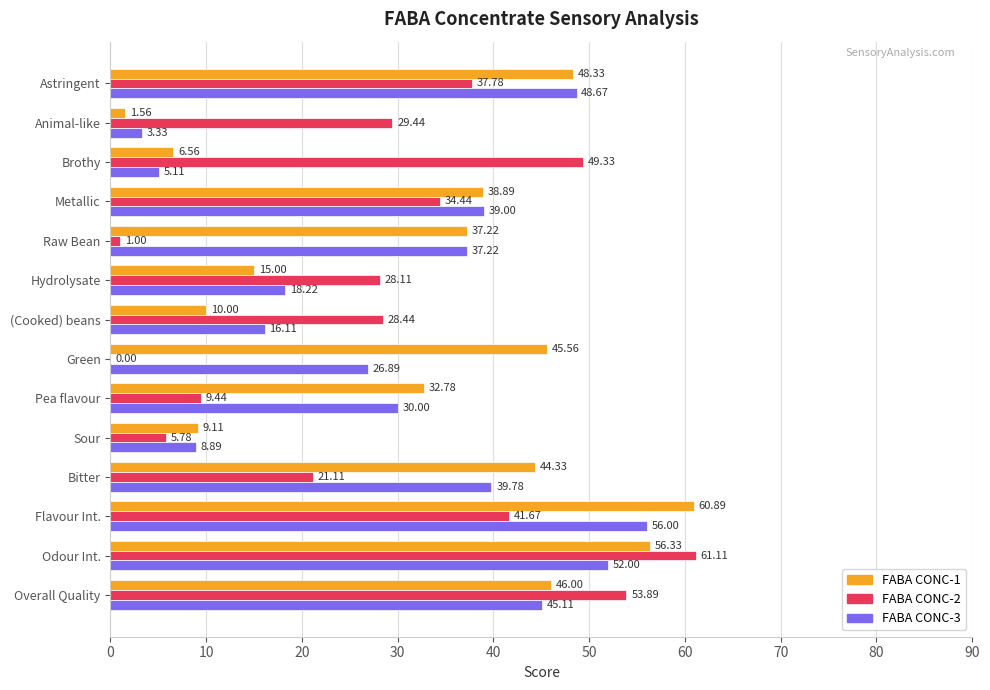

What is the total value across all series at Hydrolysate?

61.3